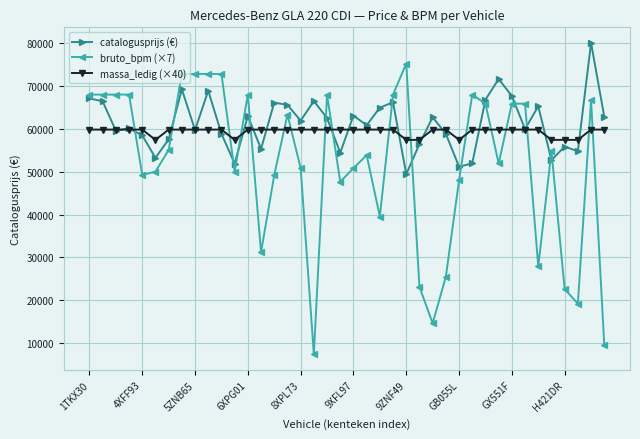

What is the value of the massa_ledig (×40) point at the 26th from the left?

57400